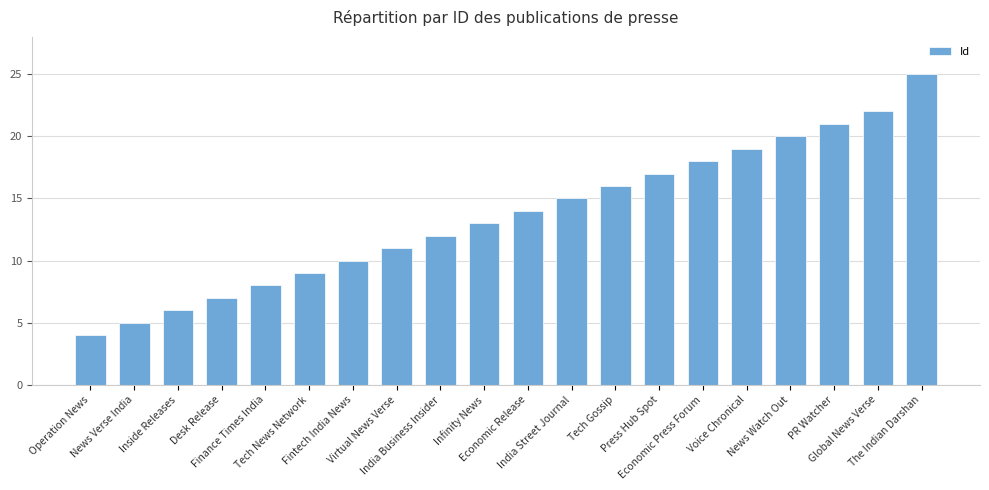

Reading left to right, transcribe all the data shown in this chart.

Operation News=4	News Verse India=5	Inside Releases=6	Desk Release=7	Finance Times India=8	Tech News Network=9	Fintech India News=10	Virtual News Verse=11	India Business Insider=12	Infinity News=13	Economic Release=14	India Street Journal=15	Tech Gossip=16	Press Hub Spot=17	Economic Press Forum=18	Voice Chronical=19	News Watch Out=20	PR Watcher=21	Global News Verse=22	The Indian Darshan=25